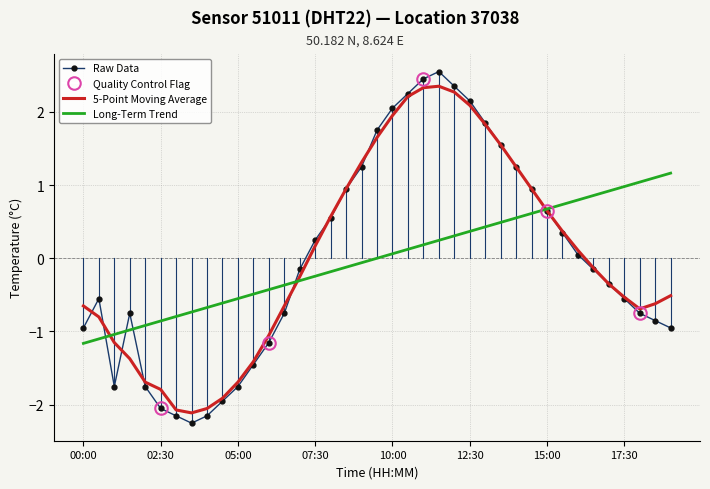

How many negative values does the Raw Data series have?

21